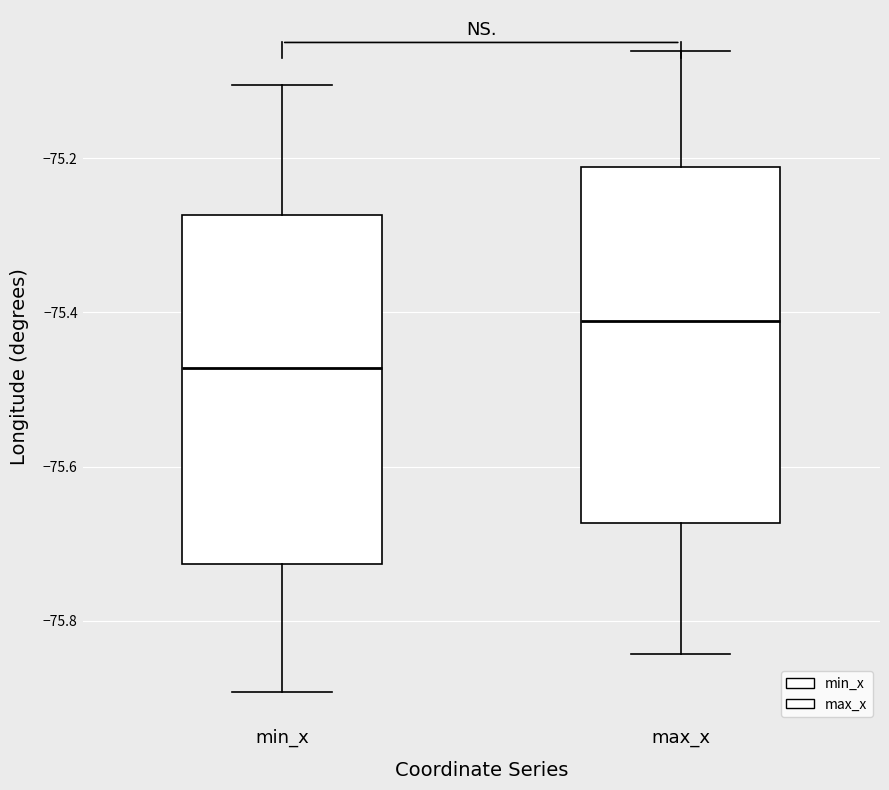

Reading left to right, transcribe this box plot: for each box, give where its median line is, the range the box spans, and where its two whiskers end, as read against the y-axis. The values are not printed on the chart, so give them approximately, as read against the axis.

min_x: median -75.48, box -75.72 to -75.28, whiskers -75.90 to -75.10
max_x: median -75.42, box -75.68 to -75.22, whiskers -75.84 to -75.06